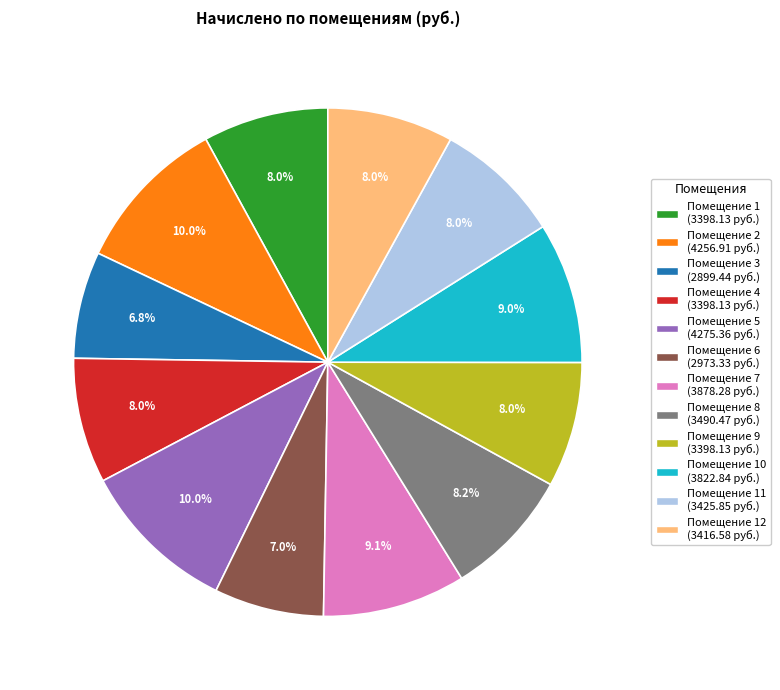

Is Помещение 8 (3490.47 руб.) the majority of the pie?

No